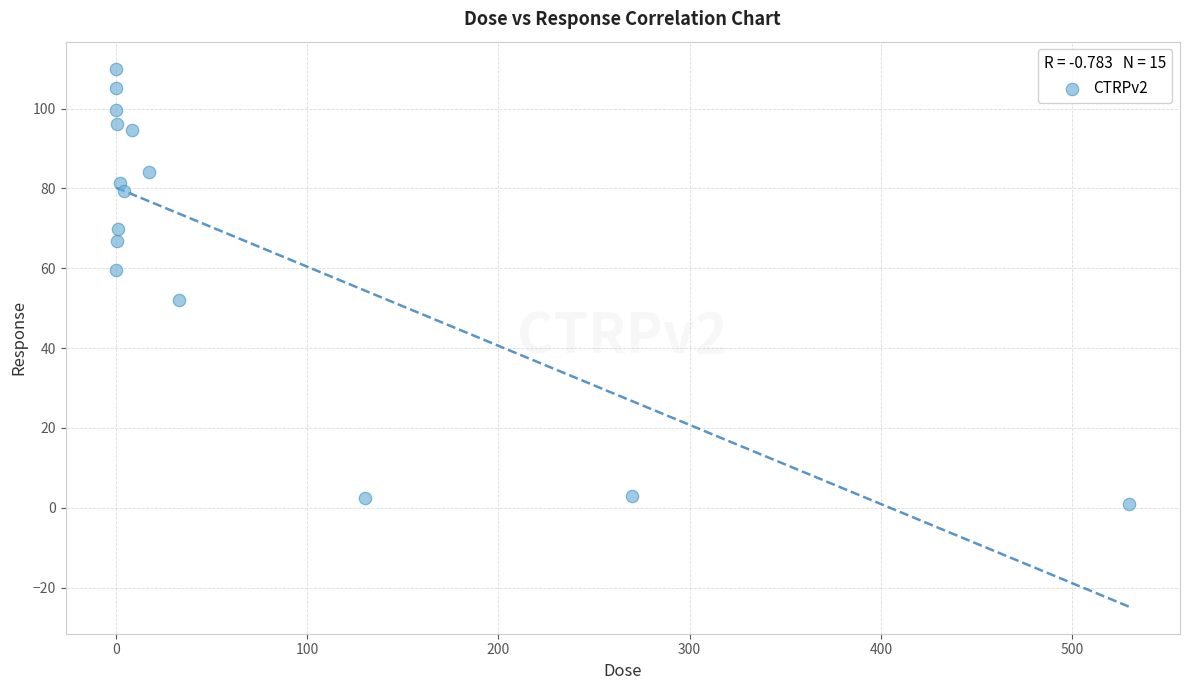

What Y value in the scatter plot is closest to 55?

52.0